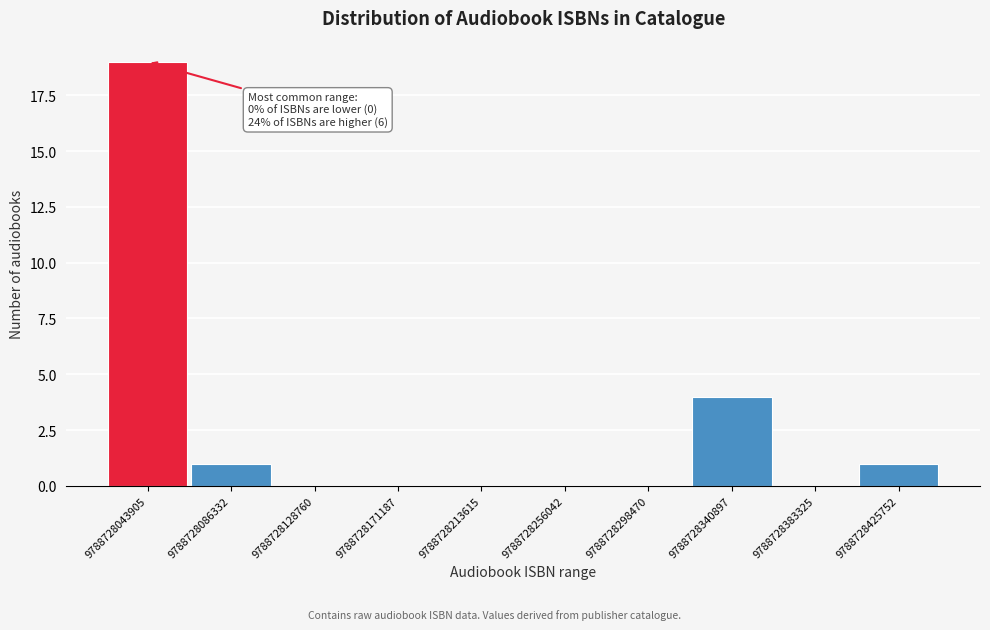

Reading left to right, transcribe all the data shown in this chart.

9788728043905=19	9788728086332=1	9788728128760=0	9788728171187=0	9788728213615=0	9788728256042=0	9788728298470=0	9788728340897=4	9788728383325=0	9788728425752=1